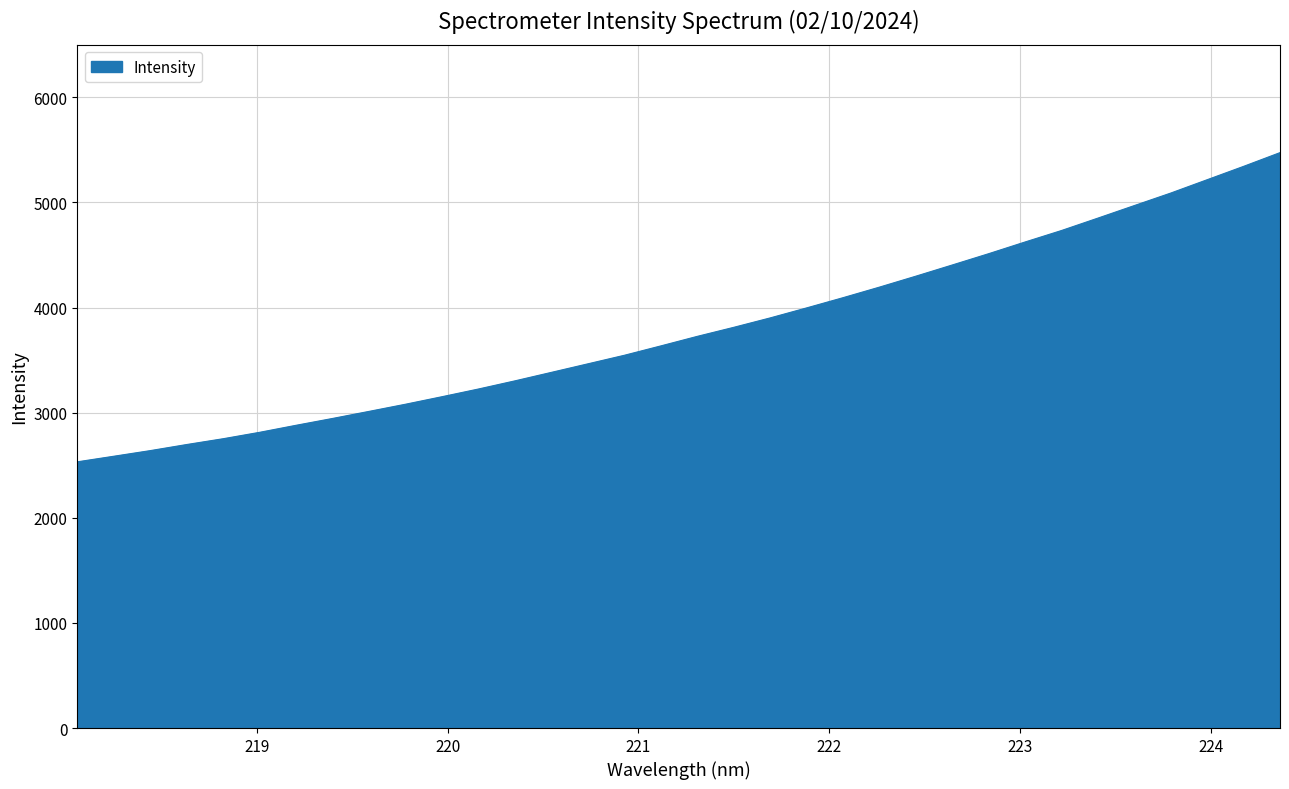

What is the difference between the maximum and minimum values?

2941.5